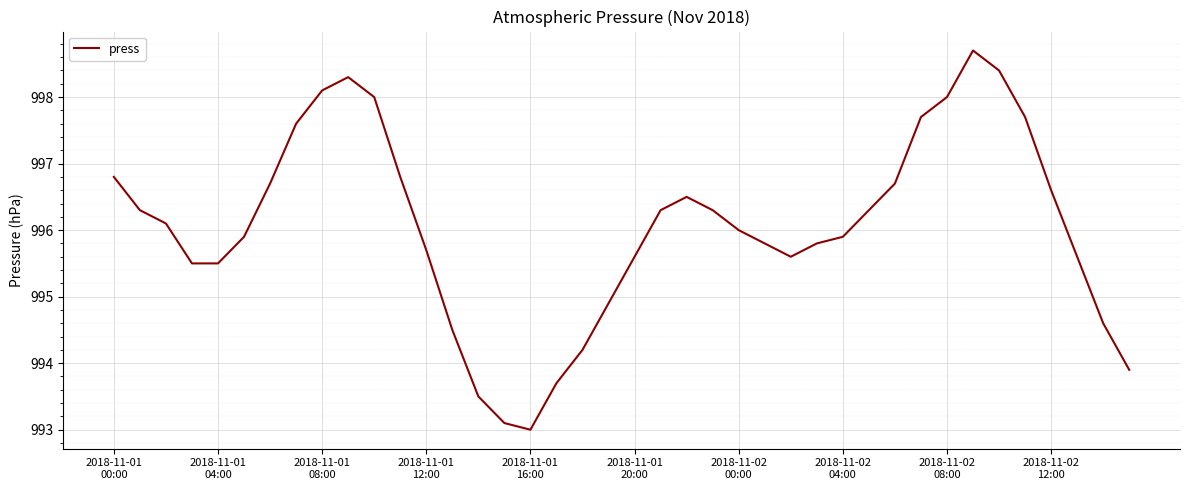

What is the greatest value displayed?

998.7